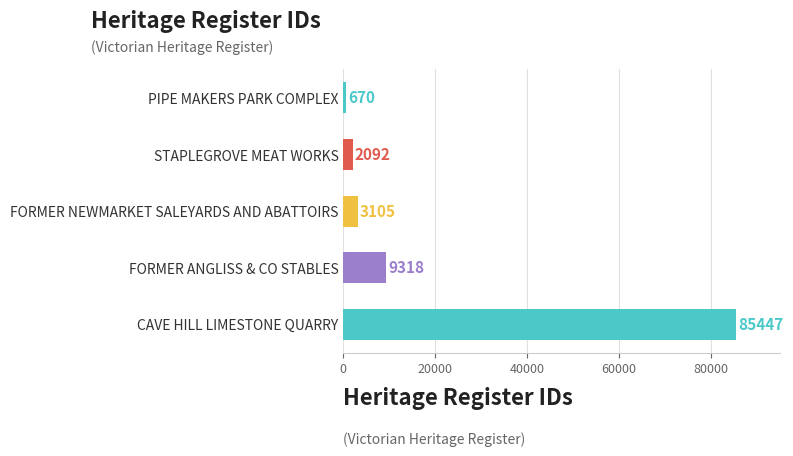

Are the bars horizontal?

Yes